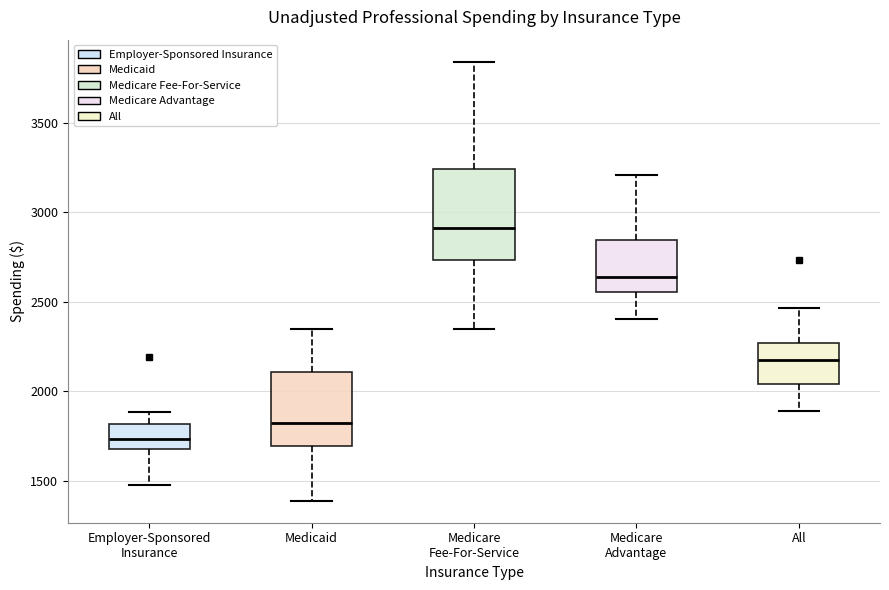

Comparing the boxes themselves (not the whiskers), which one is the tallest?

Medicare Fee-For-Service